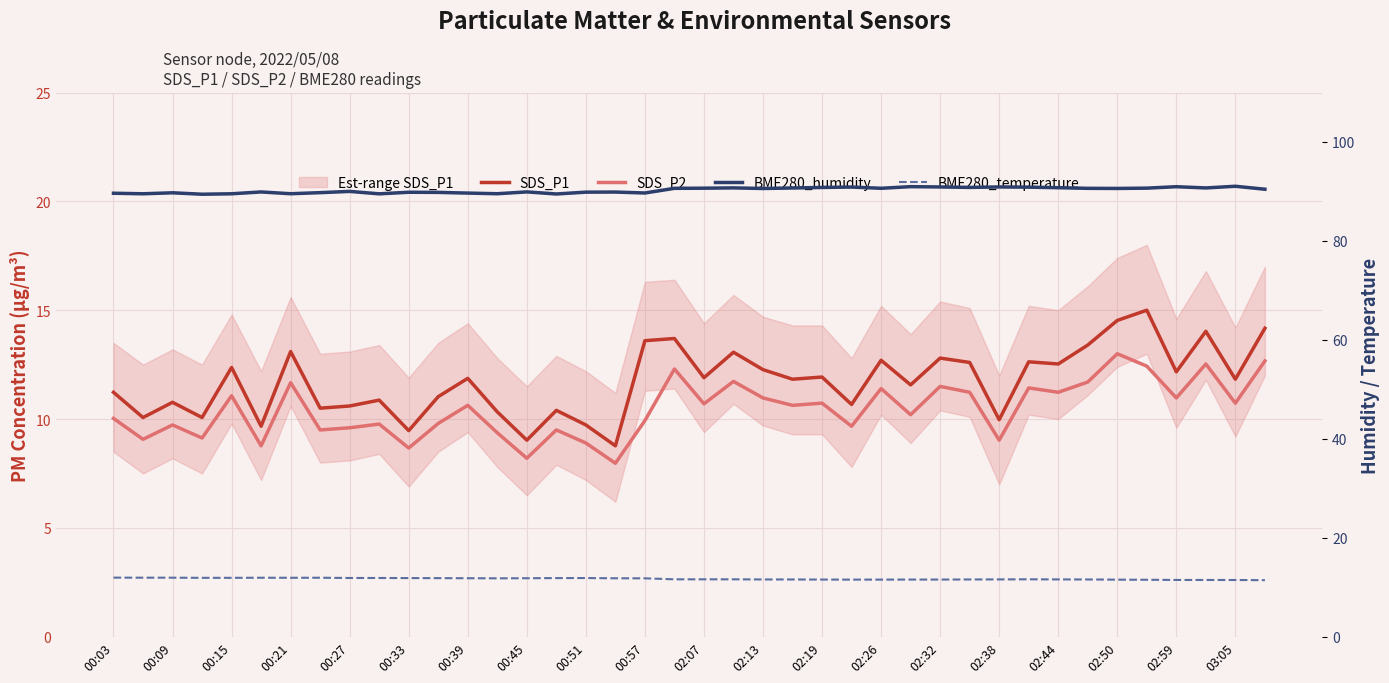

What is the difference between the highest and lowest values at 00:27?

80.4